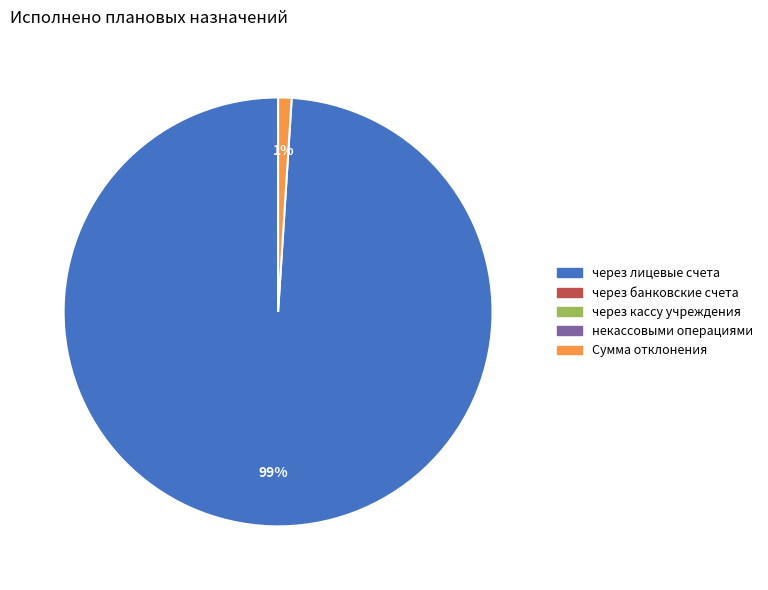

Does any single category account for the majority?

Yes